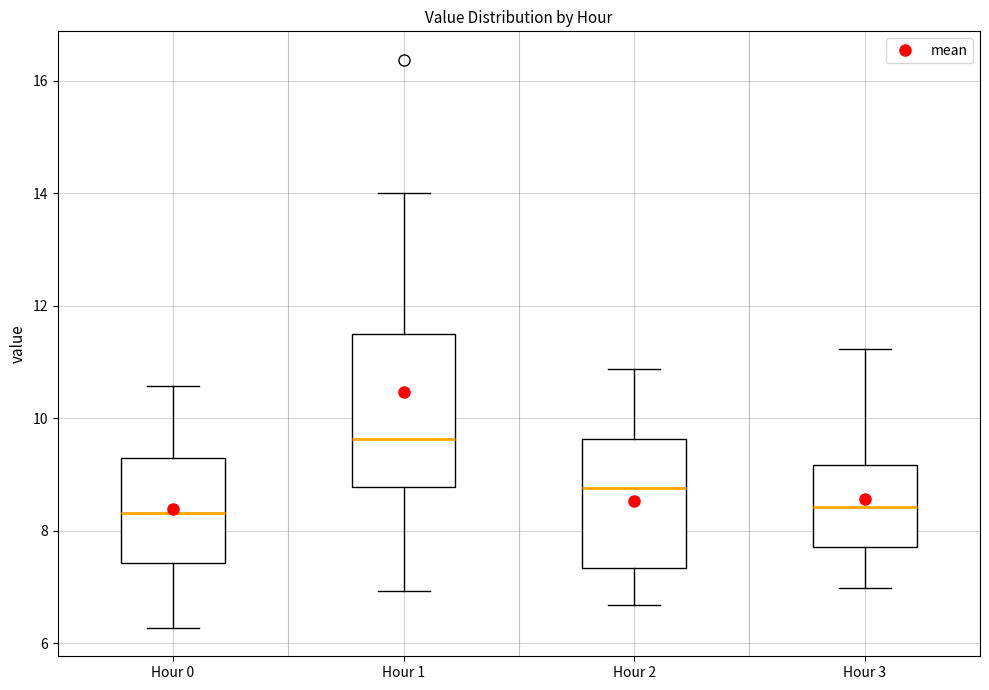

Reading left to right, transcribe this box plot: for each box, give where its median line is, the range the box spans, and where its two whiskers end, as read against the y-axis. The values are not printed on the chart, so give them approximately, as read against the axis.

Hour 0: median 8.4, box 7.4 to 9.2, whiskers 6.2 to 10.6
Hour 1: median 9.6, box 8.8 to 11.6, whiskers 7.0 to 14.0
Hour 2: median 8.8, box 7.4 to 9.6, whiskers 6.6 to 10.8
Hour 3: median 8.4, box 7.8 to 9.2, whiskers 7.0 to 11.2